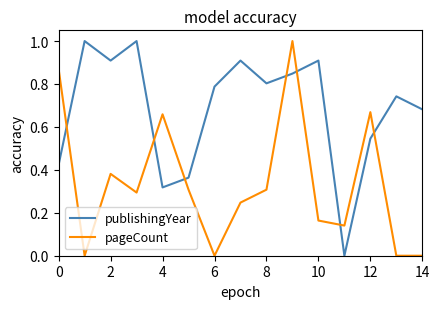

List the series in order of their overall mean, lowest first.

pageCount, publishingYear